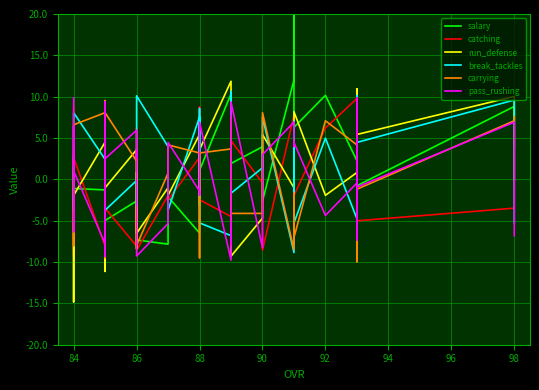

Is the value of salary at 14 greater than the value of run_defense at 29?

Yes